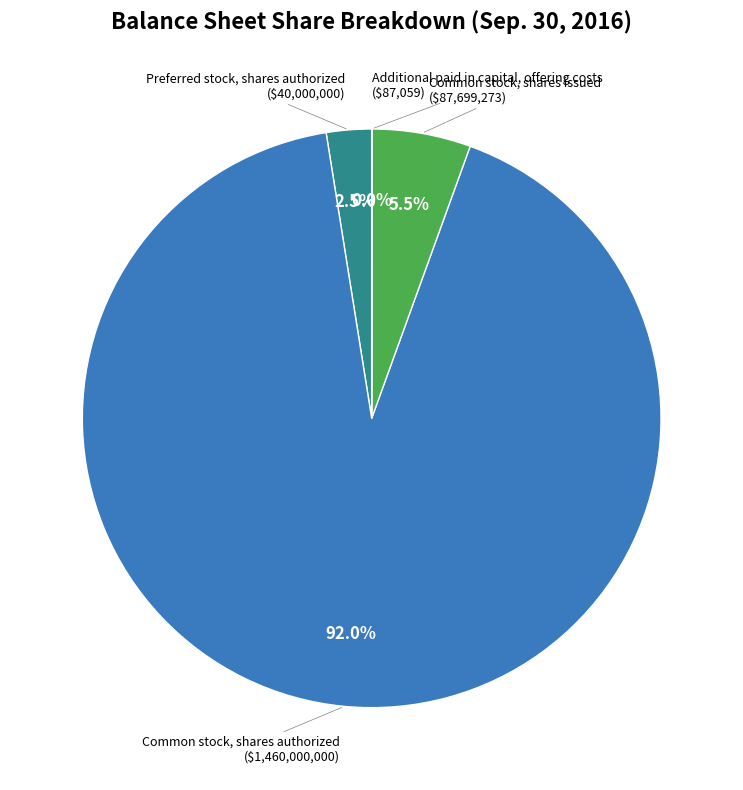

Is there a majority slice in this chart?

Yes